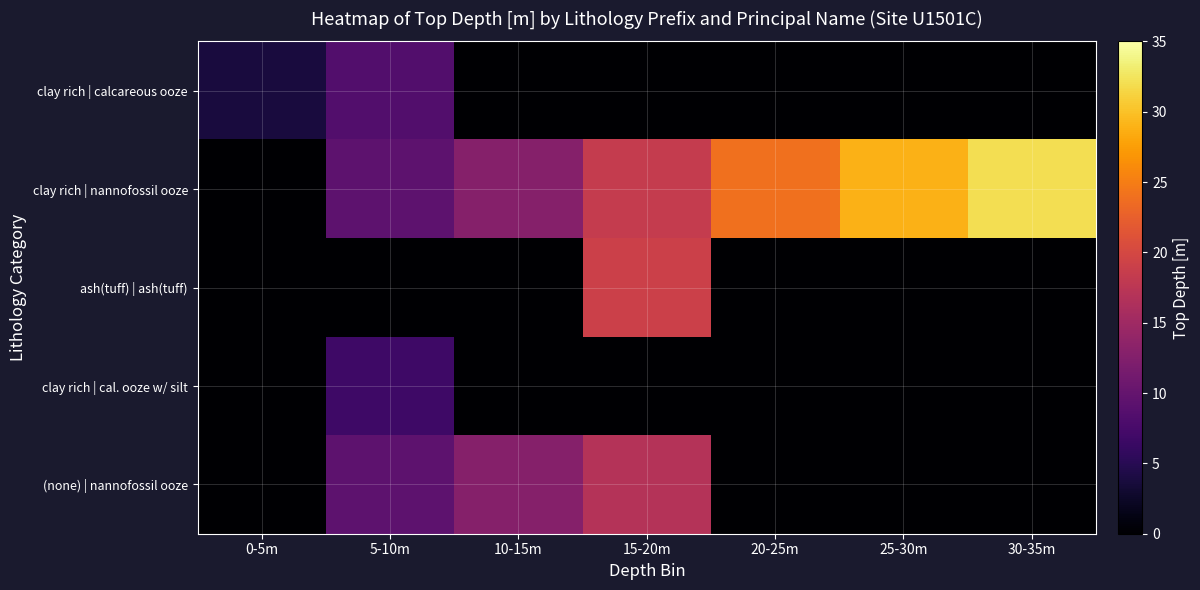

At which category is the sum across all series the highest?

15-20m